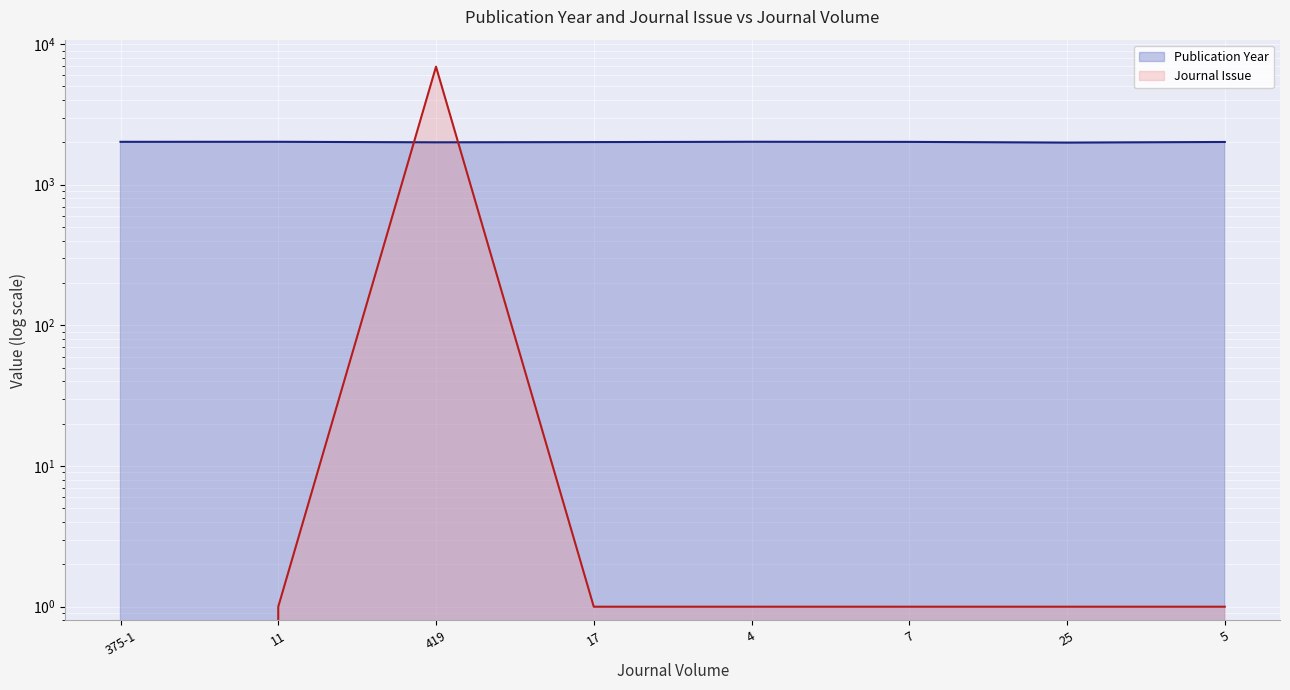

Between 419 and 7, which is larger?

7